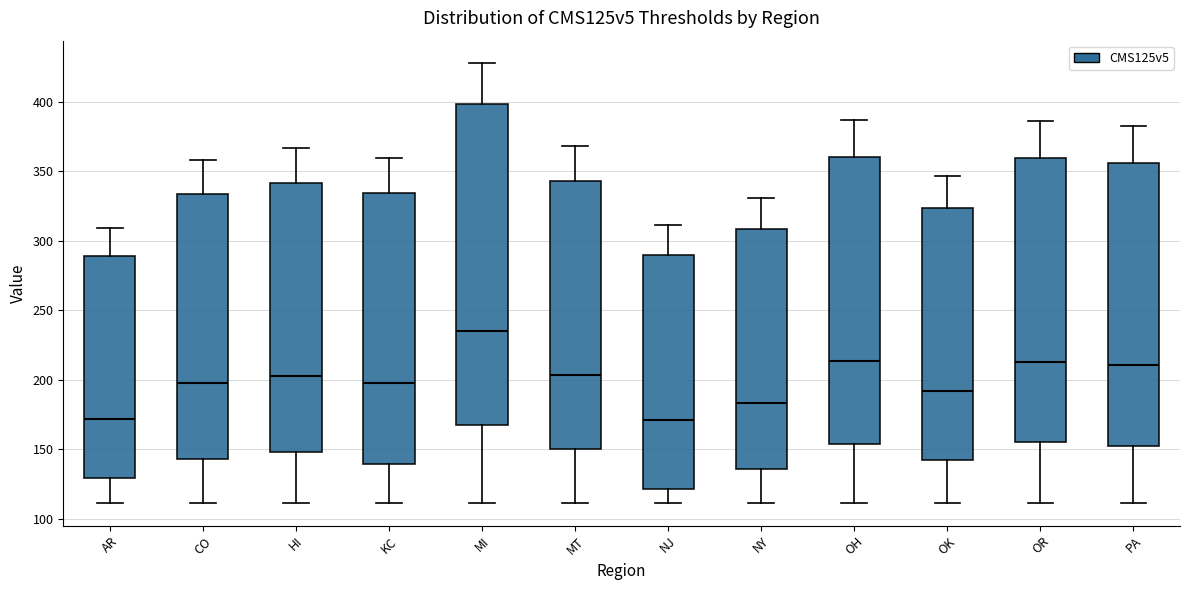

Where is the upper edge of the box for CO on the y-axis? The values are not printed on the chart, so give them approximately, as read against the axis.

335